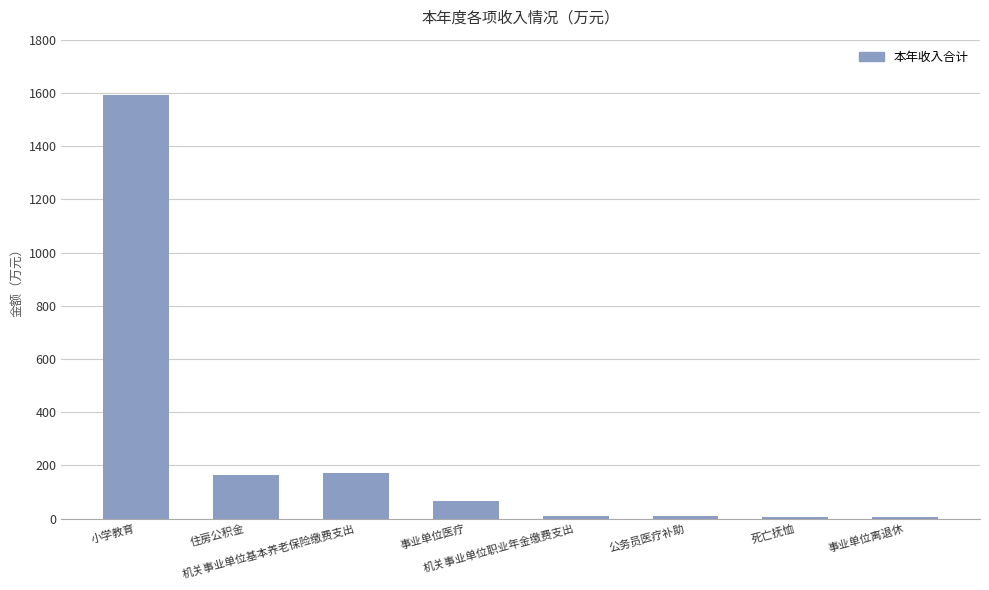

What is the sum of the values at 事业单位离退休 and 住房公积金?

172.2